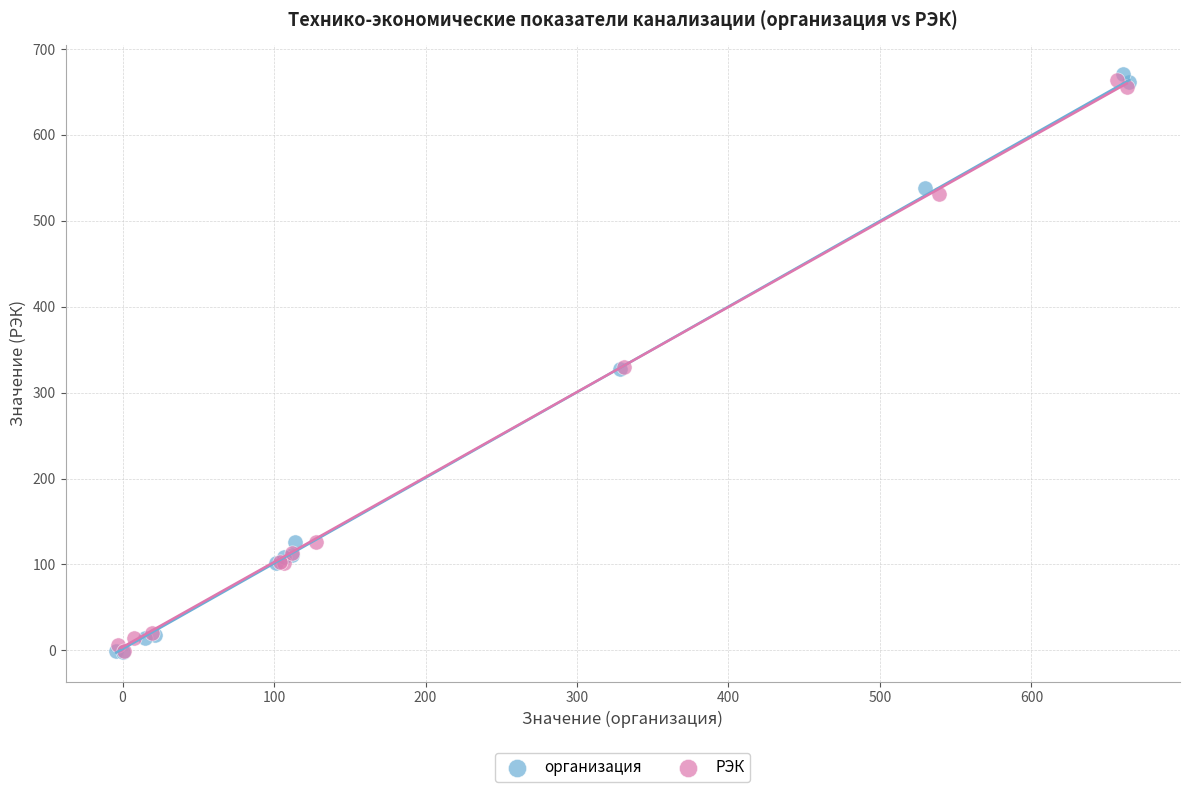

Which series has the widest spread of Y values?

организация